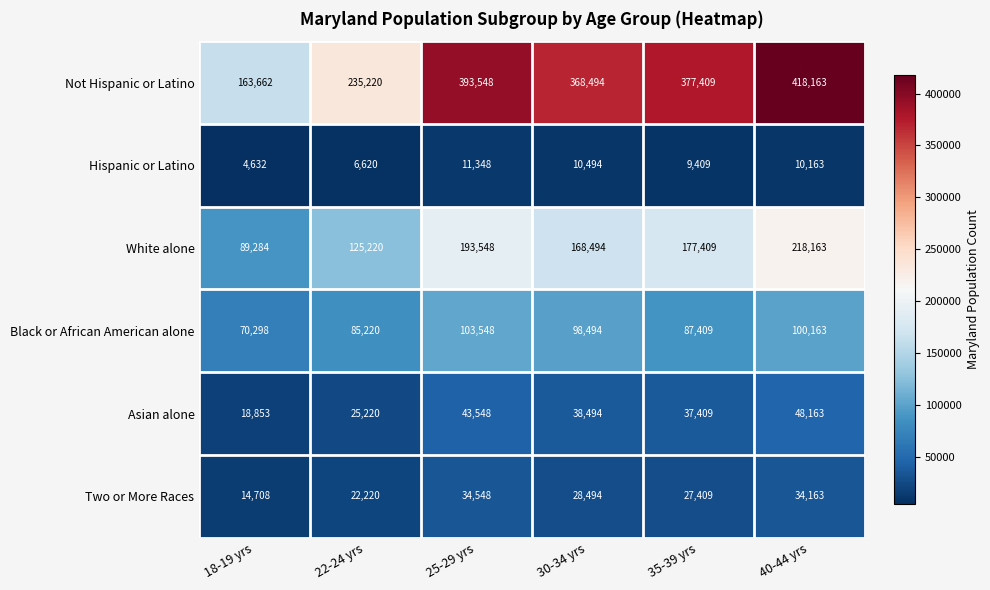

How many Asian alone values are between 25220 and 43548?

4